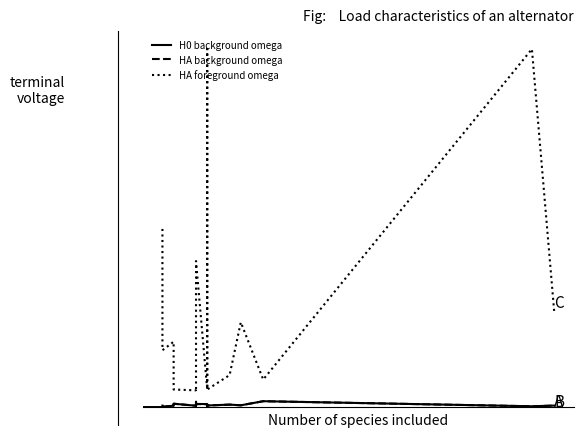

Reading left to right, transcribe all the data shown in this chart.

H0 background omega: 0.1	0.0	0.1	0.1	0.2	0.1	0.3	0.2	0.1	0.2	0.2	0.1	0.1	0.1	0.2	0.1	0.3	0.1	0.1
HA background omega: 0.1	0.0	0.1	0.1	0.2	0.1	0.3	0.2	0.1	0.2	0.2	0.1	0.1	0.1	0.2	0.1	0.3	0.1	0.1
HA foreground omega: 10.0	3.2	3.7	1.2	1.0	1.0	0.9	1.0	1.0	8.2	1.0	19.9	20.0	1.0	1.8	4.8	1.6	20.0	5.3